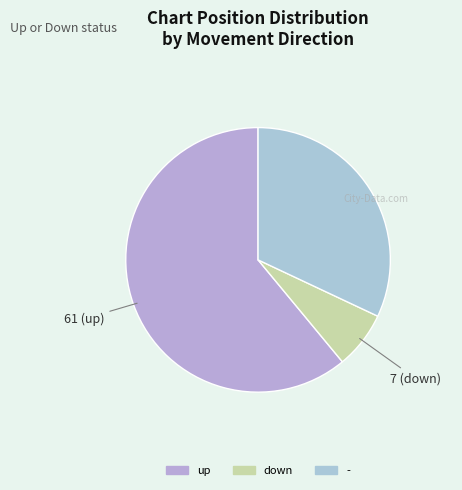

True or false: - accounts for 32% of the total.

True